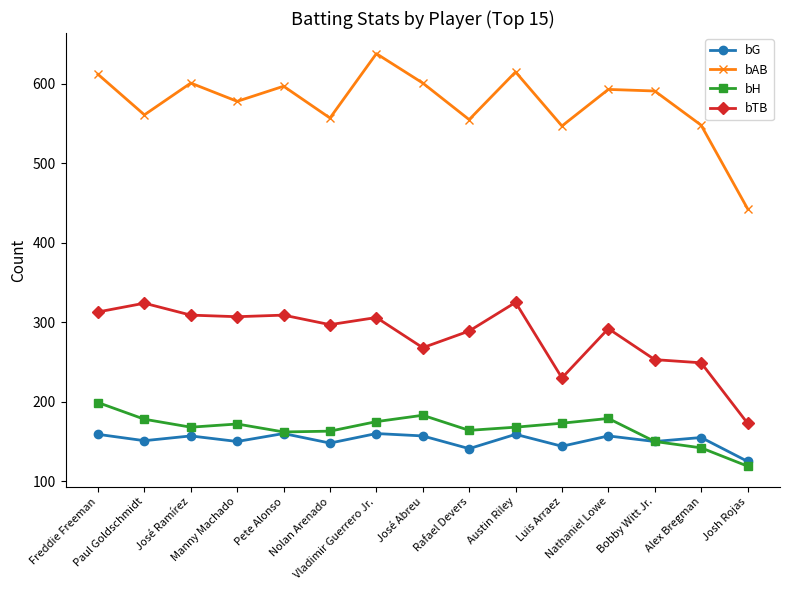

What is the difference between the second highest and second lowest values in the bG series?

19